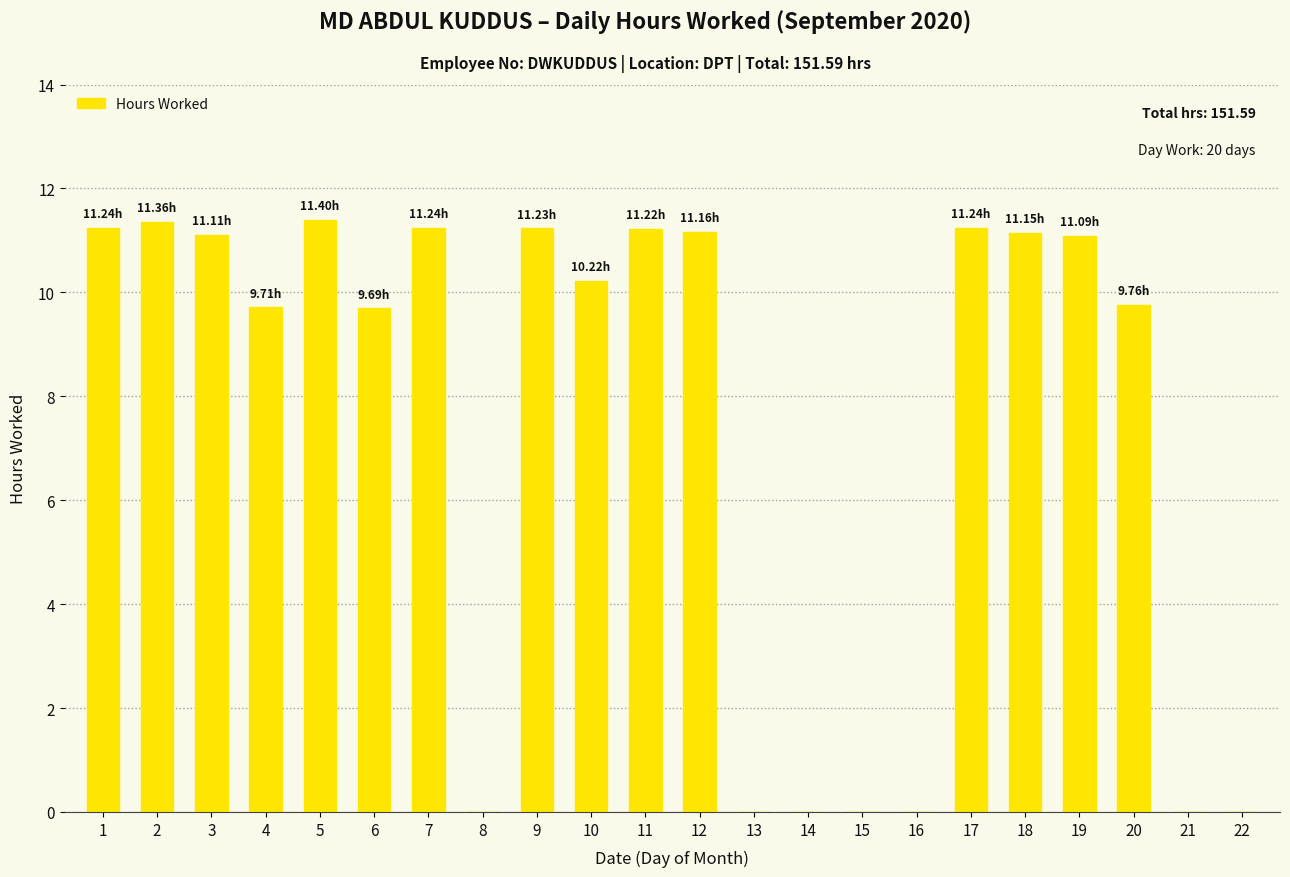

True or false: the data shows 11.2 at 18.

True